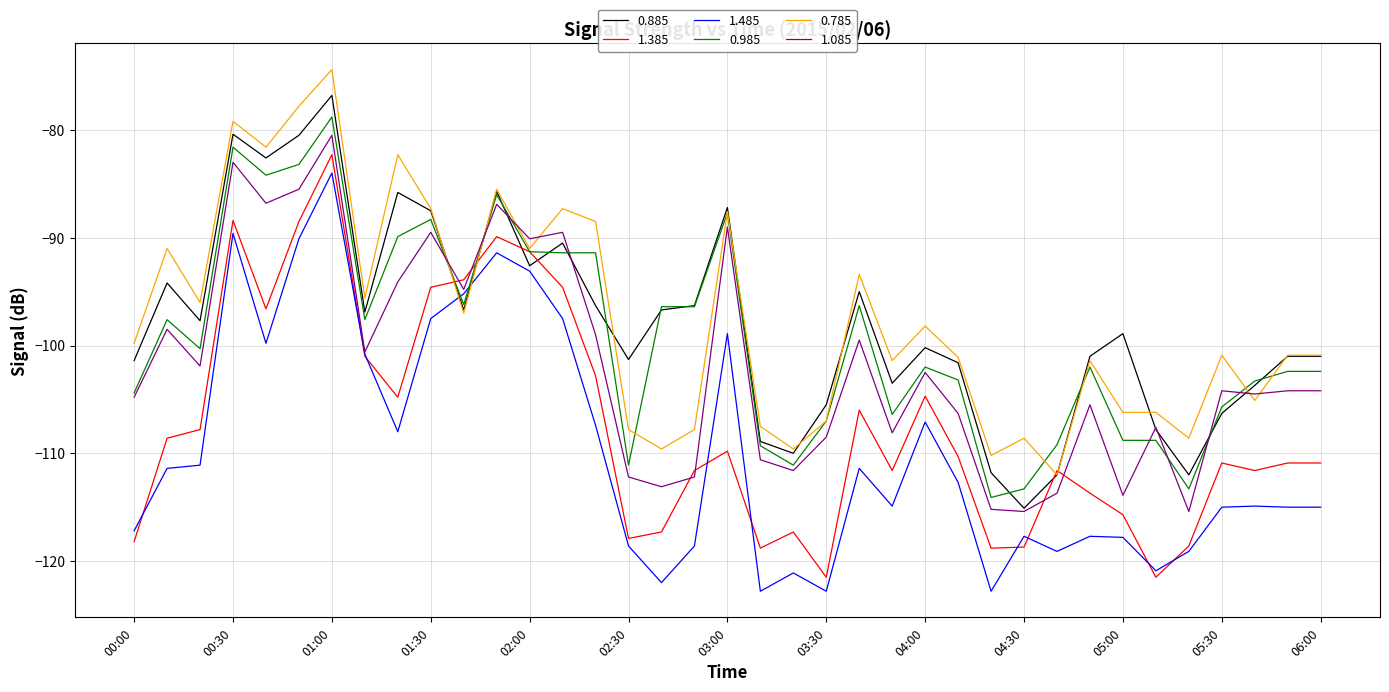

What is the maximum value for 1.485?

-84.0